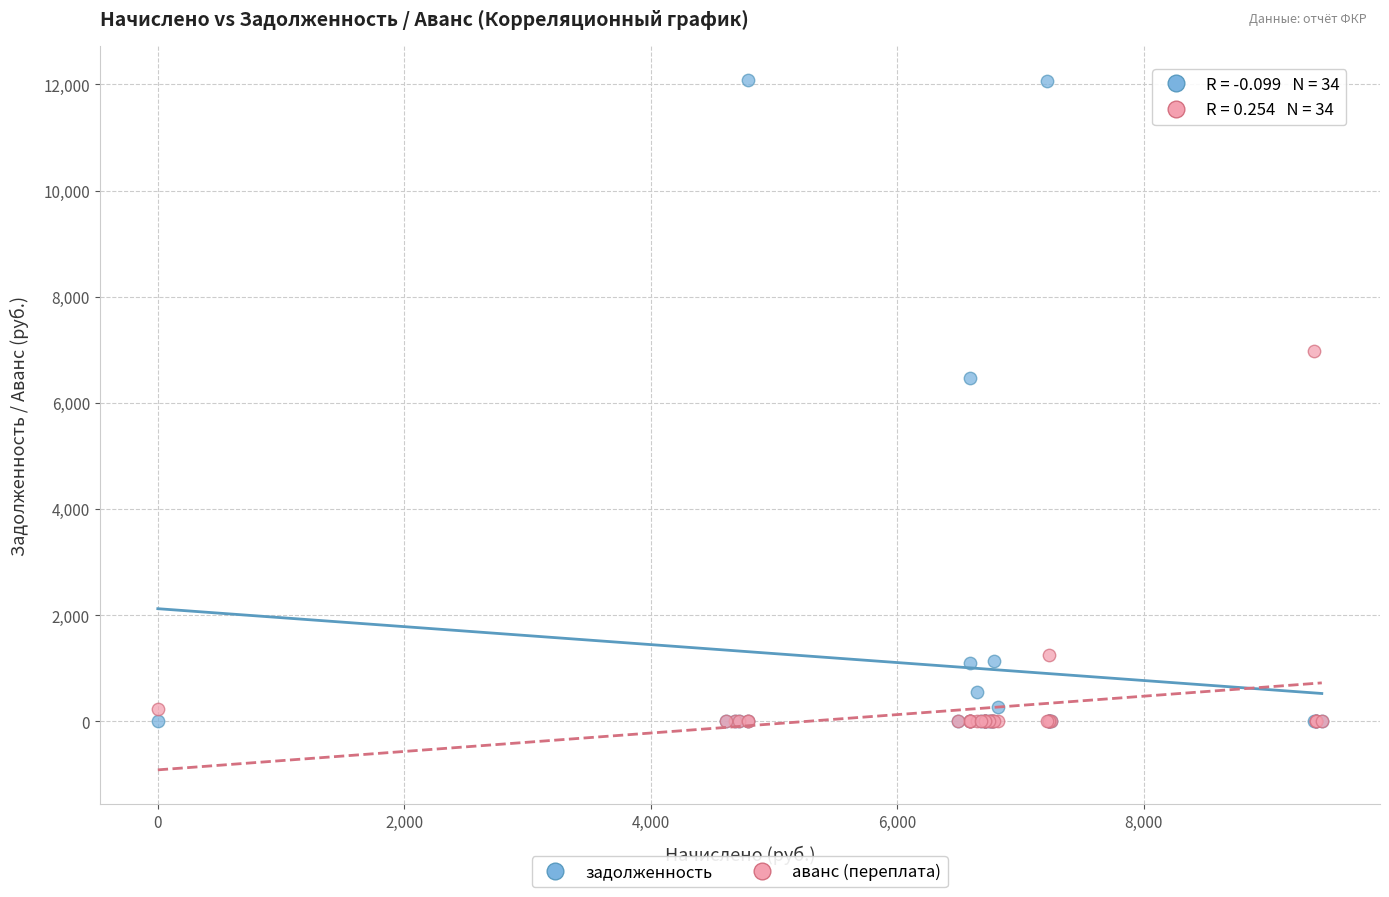

Across all series, what Y value is closest to 6036?

6460.7